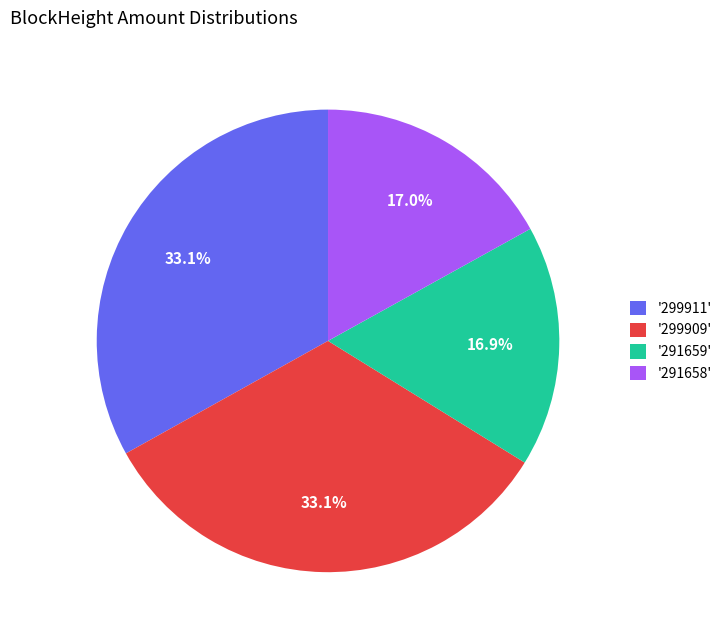

Does any single category account for the majority?

No